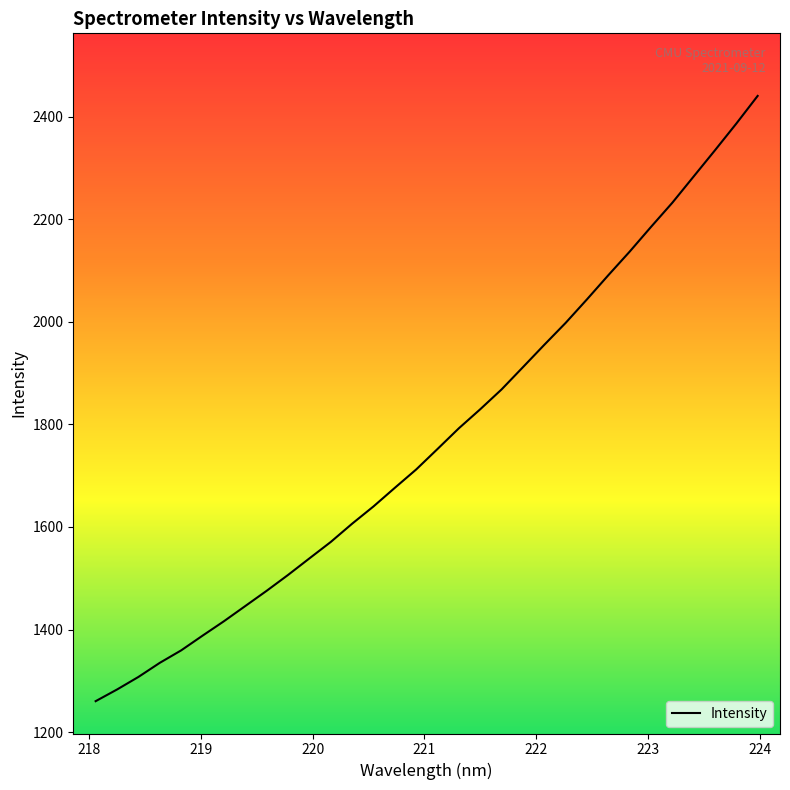

What is the smallest value displayed?

1260.4